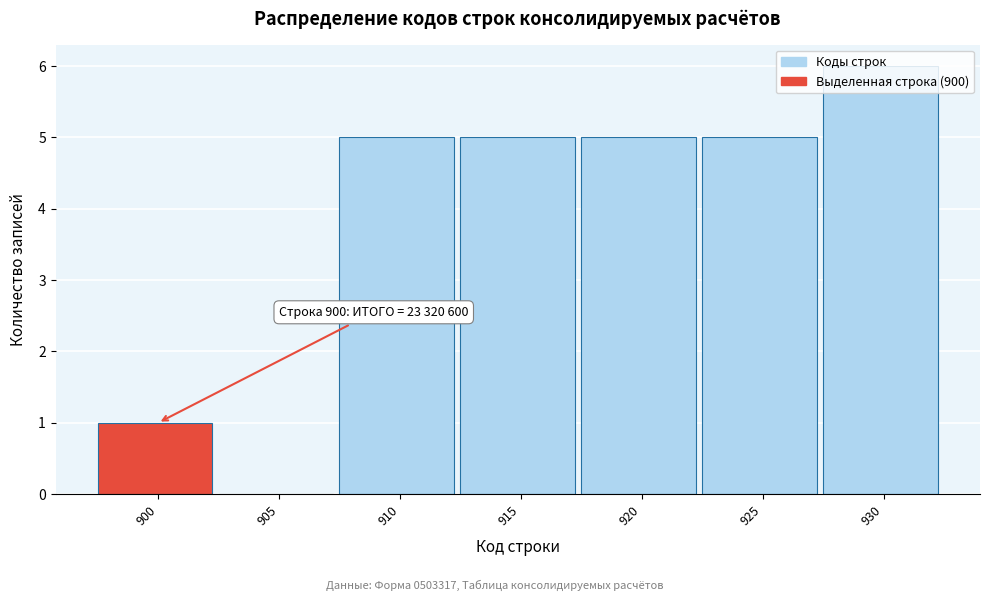

The value at 900 is 1. True or false?

True